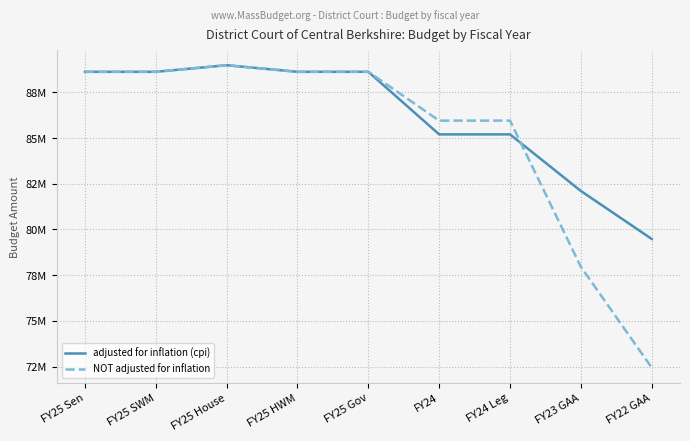

How many lines are shown in the chart?

2